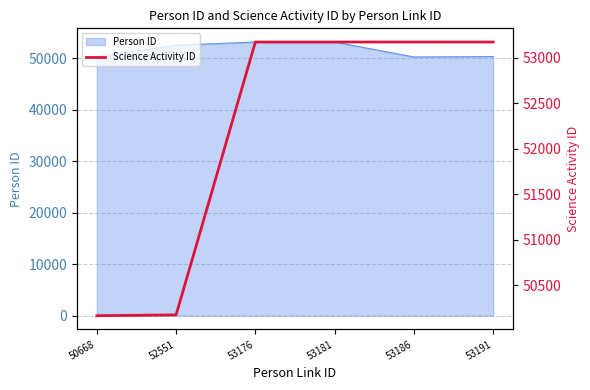

What is the greatest value displayed?

53171